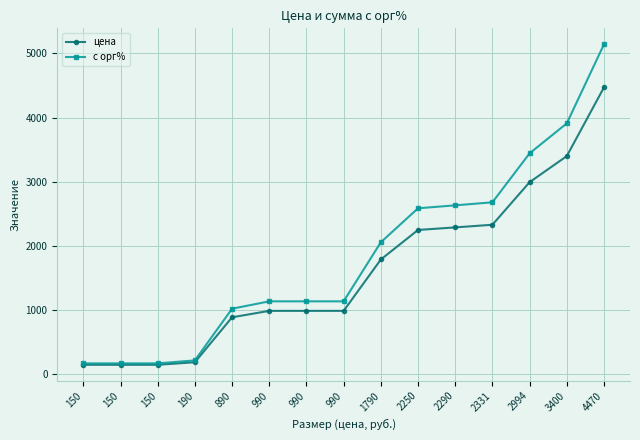

True or false: цена has more than 2 interior local peaks.

False